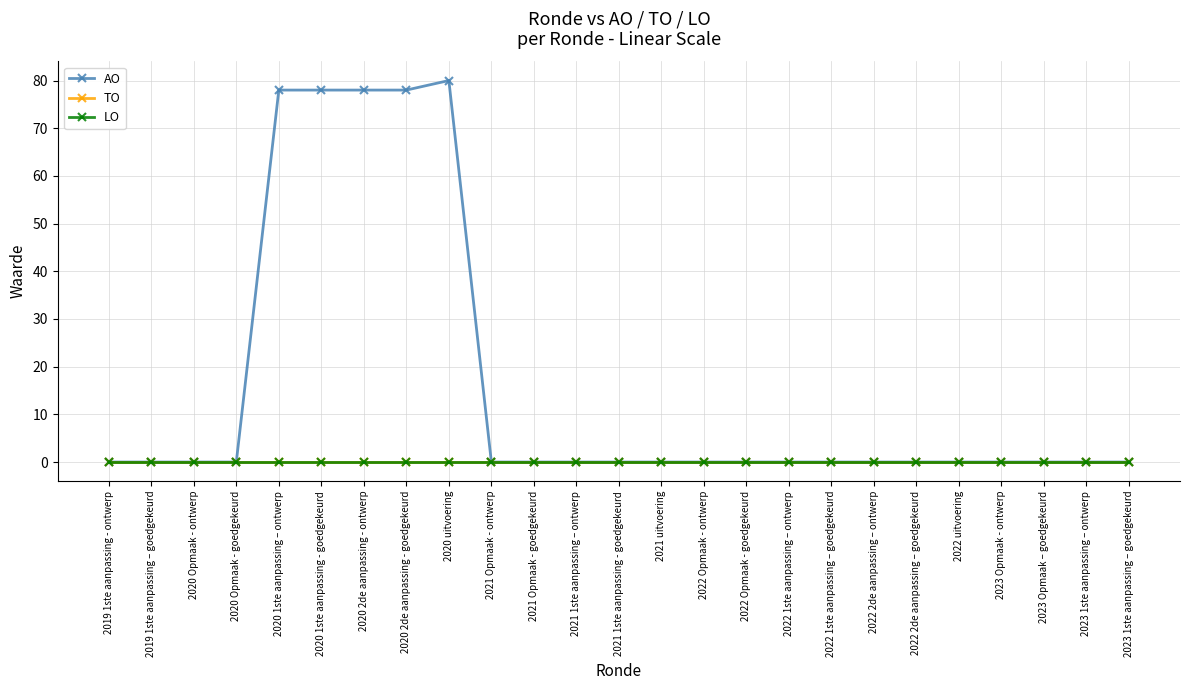

Reading left to right, transcribe all the data shown in this chart.

AO: 2019 1ste aanpassing - ontwerp=0	2019 1ste aanpassing – goedgekeurd=0	2020 Opmaak - ontwerp=0	2020 Opmaak - goedgekeurd=0	2020 1ste aanpassing – ontwerp=78	2020 1ste aanpassing - goedgekeurd=78	2020 2de aanpassing - ontwerp=78	2020 2de aanpassing - goedgekeurd=78	2020 uitvoering=80	2021 Opmaak - ontwerp=0	2021 Opmaak - goedgekeurd=0	2021 1ste aanpassing – ontwerp=0	2021 1ste aanpassing - goedgekeurd=0	2021 uitvoering=0	2022 Opmaak - ontwerp=0	2022 Opmaak - goedgekeurd=0	2022 1ste aanpassing – ontwerp=0	2022 1ste aanpassing – goedgekeurd=0	2022 2de aanpassing – ontwerp=0	2022 2de aanpassing – goedgekeurd=0	2022 uitvoering=0	2023 Opmaak - ontwerp=0	2023 Opmaak – goedgekeurd=0	2023 1ste aanpassing – ontwerp=0	2023 1ste aanpassing – goedgekeurd=0
TO: 2019 1ste aanpassing - ontwerp=0	2019 1ste aanpassing – goedgekeurd=0	2020 Opmaak - ontwerp=0	2020 Opmaak - goedgekeurd=0	2020 1ste aanpassing – ontwerp=0	2020 1ste aanpassing - goedgekeurd=0	2020 2de aanpassing - ontwerp=0	2020 2de aanpassing - goedgekeurd=0	2020 uitvoering=0	2021 Opmaak - ontwerp=0	2021 Opmaak - goedgekeurd=0	2021 1ste aanpassing – ontwerp=0	2021 1ste aanpassing - goedgekeurd=0	2021 uitvoering=0	2022 Opmaak - ontwerp=0	2022 Opmaak - goedgekeurd=0	2022 1ste aanpassing – ontwerp=0	2022 1ste aanpassing – goedgekeurd=0	2022 2de aanpassing – ontwerp=0	2022 2de aanpassing – goedgekeurd=0	2022 uitvoering=0	2023 Opmaak - ontwerp=0	2023 Opmaak – goedgekeurd=0	2023 1ste aanpassing – ontwerp=0	2023 1ste aanpassing – goedgekeurd=0
LO: 2019 1ste aanpassing - ontwerp=0	2019 1ste aanpassing – goedgekeurd=0	2020 Opmaak - ontwerp=0	2020 Opmaak - goedgekeurd=0	2020 1ste aanpassing – ontwerp=0	2020 1ste aanpassing - goedgekeurd=0	2020 2de aanpassing - ontwerp=0	2020 2de aanpassing - goedgekeurd=0	2020 uitvoering=0	2021 Opmaak - ontwerp=0	2021 Opmaak - goedgekeurd=0	2021 1ste aanpassing – ontwerp=0	2021 1ste aanpassing - goedgekeurd=0	2021 uitvoering=0	2022 Opmaak - ontwerp=0	2022 Opmaak - goedgekeurd=0	2022 1ste aanpassing – ontwerp=0	2022 1ste aanpassing – goedgekeurd=0	2022 2de aanpassing – ontwerp=0	2022 2de aanpassing – goedgekeurd=0	2022 uitvoering=0	2023 Opmaak - ontwerp=0	2023 Opmaak – goedgekeurd=0	2023 1ste aanpassing – ontwerp=0	2023 1ste aanpassing – goedgekeurd=0